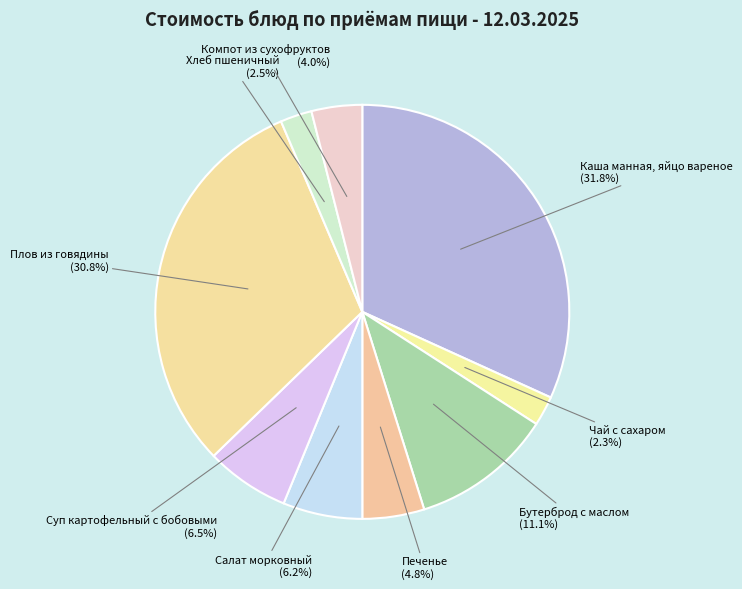

Between Хлеб пшеничный and Каша манная, яйцо вареное, which is larger?

Каша манная, яйцо вареное